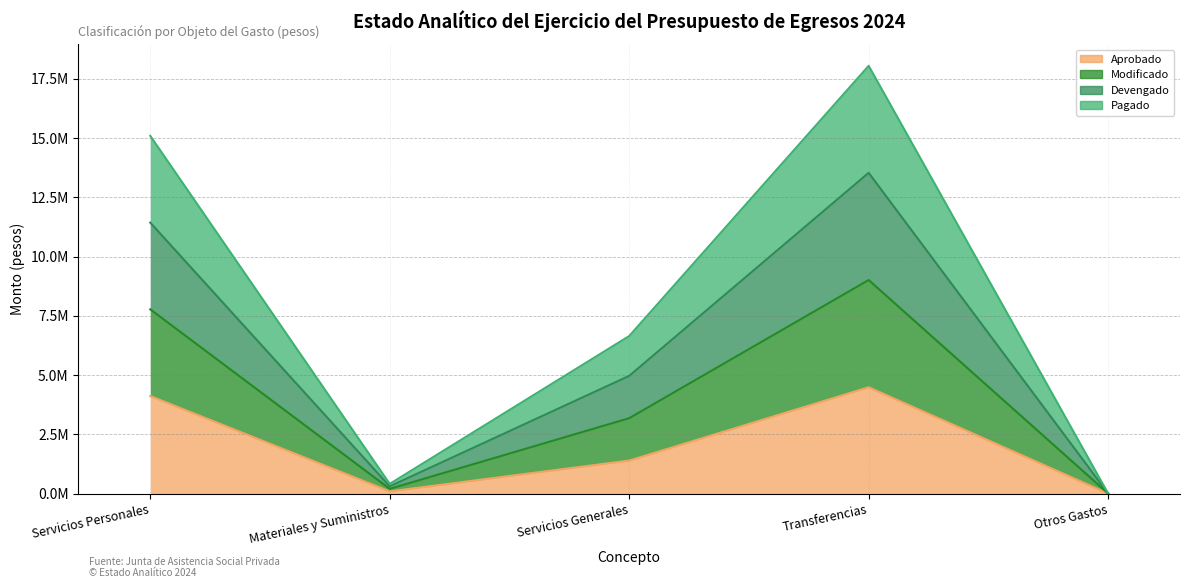

True or false: Devengado and Aprobado intersect in this chart.

False